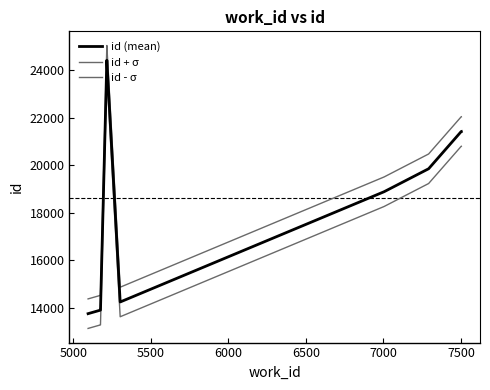

Count the number of data series in this chart.

3